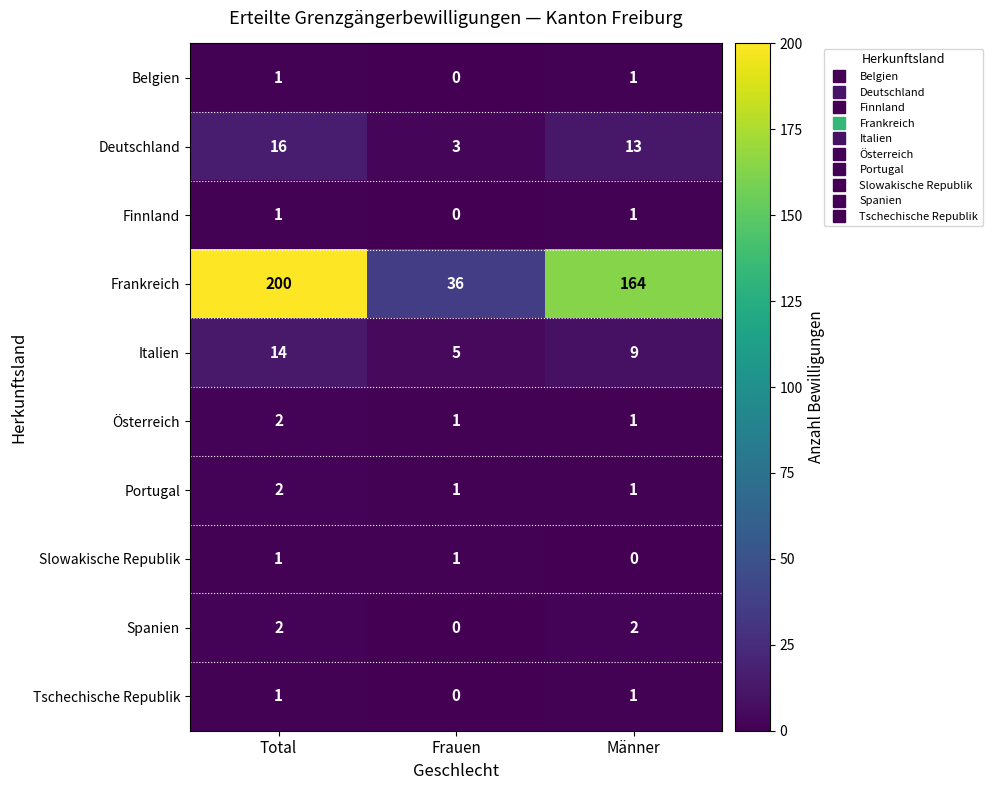

What is the difference between the highest and lowest values at Männer?

164